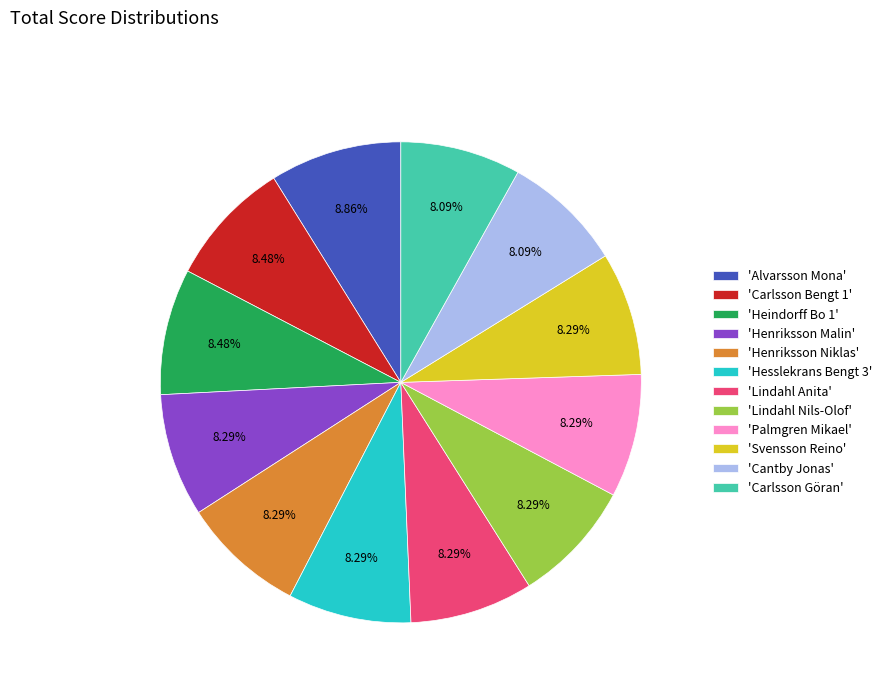

To the nearest percent, what is the average slice percentage?

8%